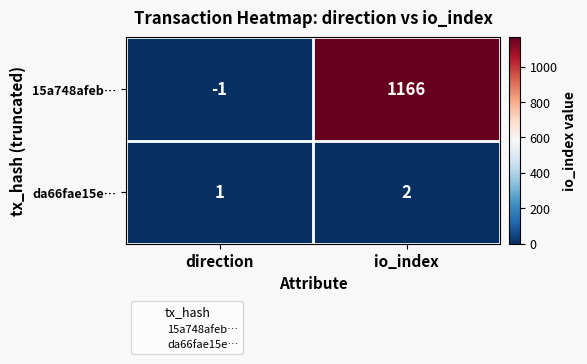

At which label is da66fae15e… closest to 1?

direction